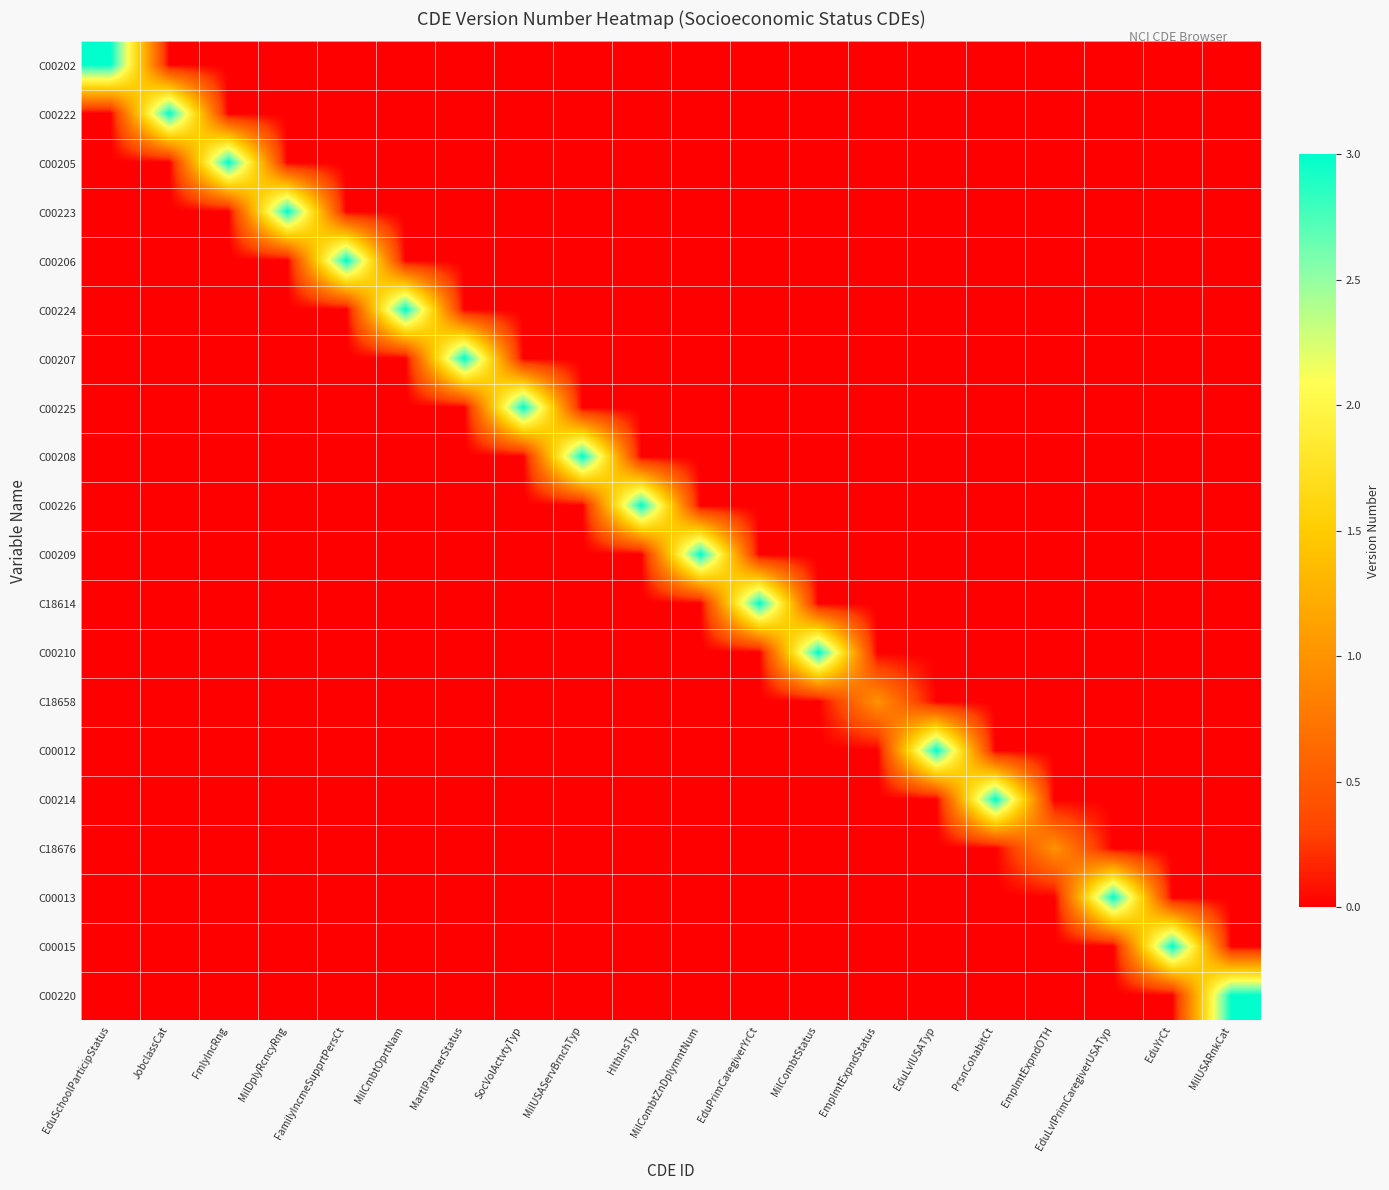

List the series in order of their peak value, highest first.

C00202, C00222, C00205, C00223, C00206, C00224, C00207, C00225, C00208, C00226, C00209, C18614, C00210, C00012, C00214, C00013, C00015, C00220, C18658, C18676